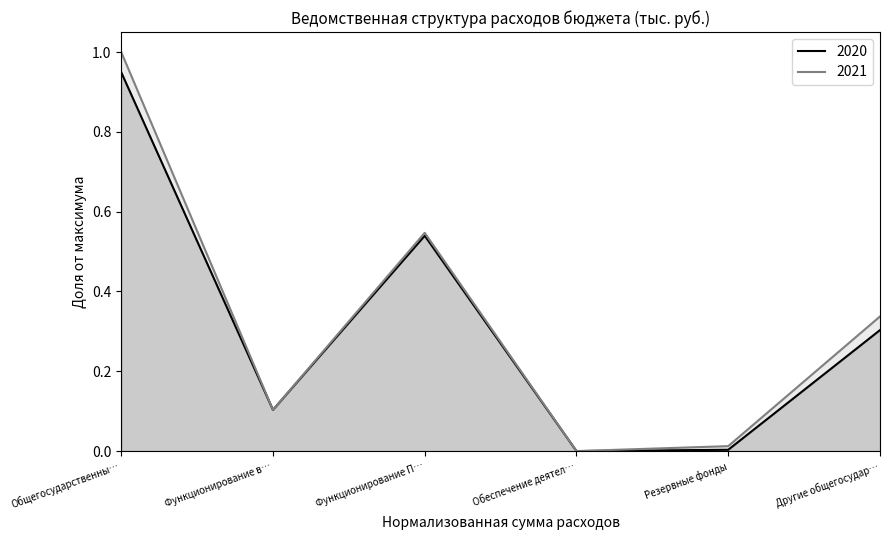

True or false: 2020 and 2021 cross at least once.

False